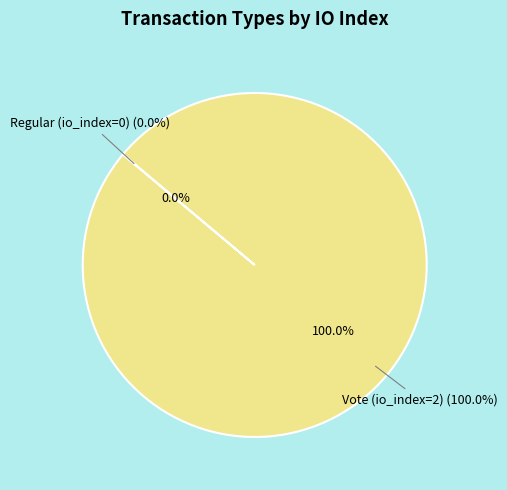

Between Vote (io_index=2) and Regular (io_index=0), which is larger?

Vote (io_index=2)